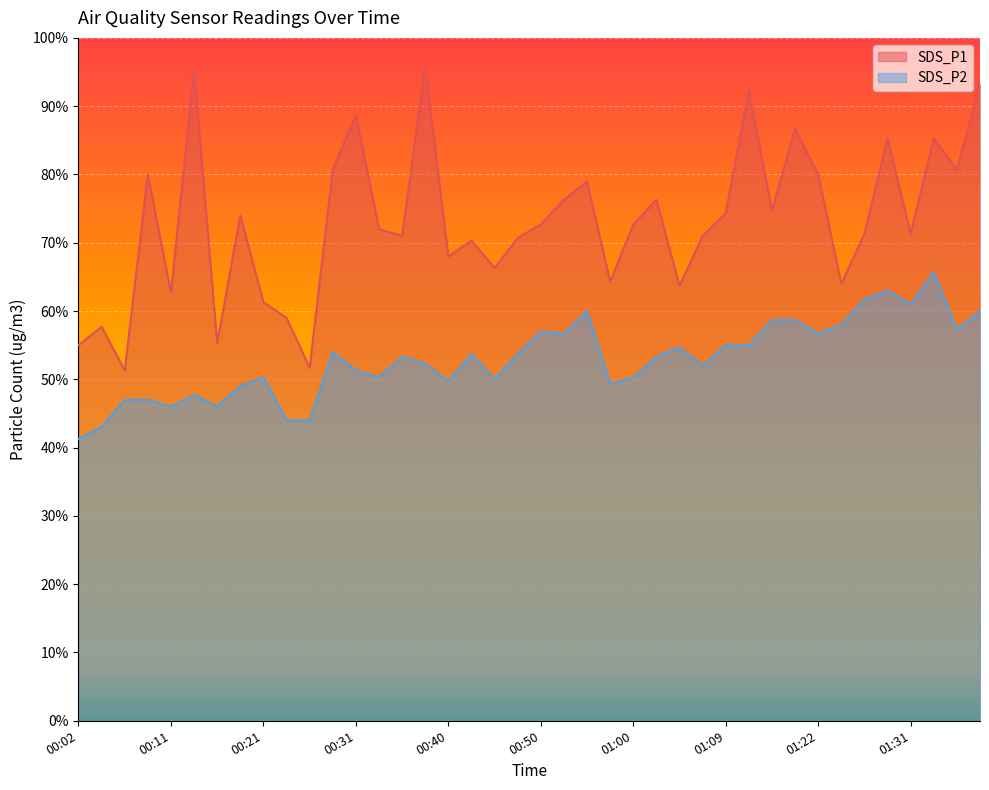

How many values in the SDS_P1 series exceed 7?

27